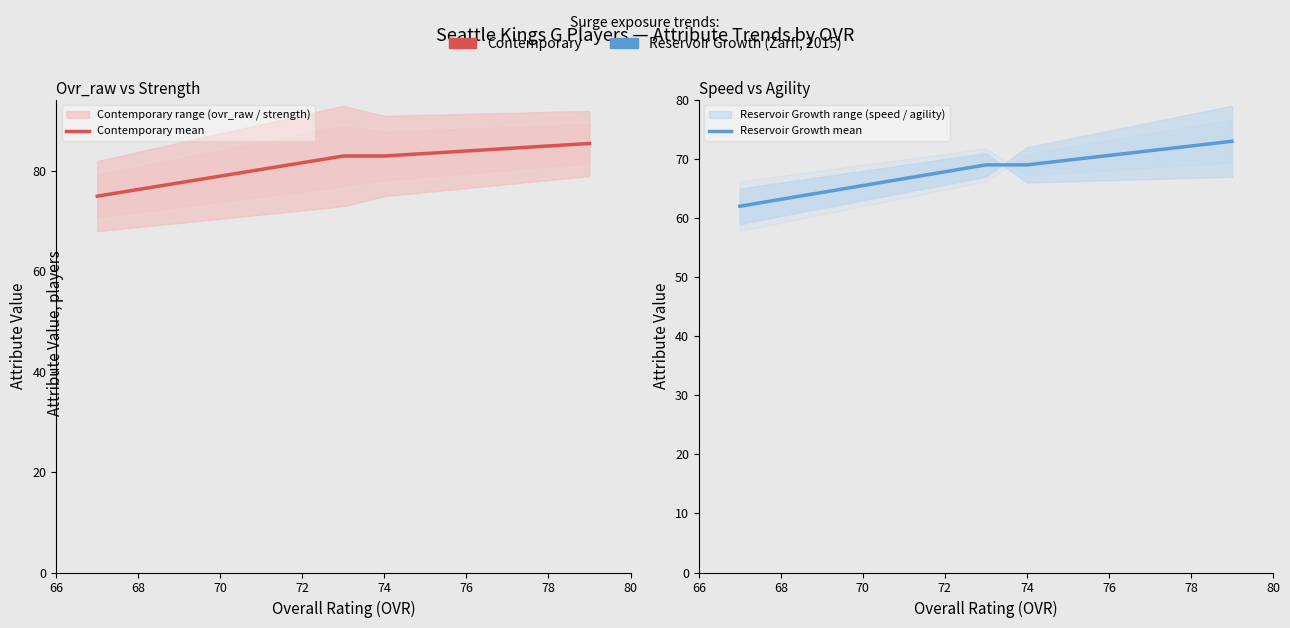

Read the Contemporary mean value at 66.

75.0